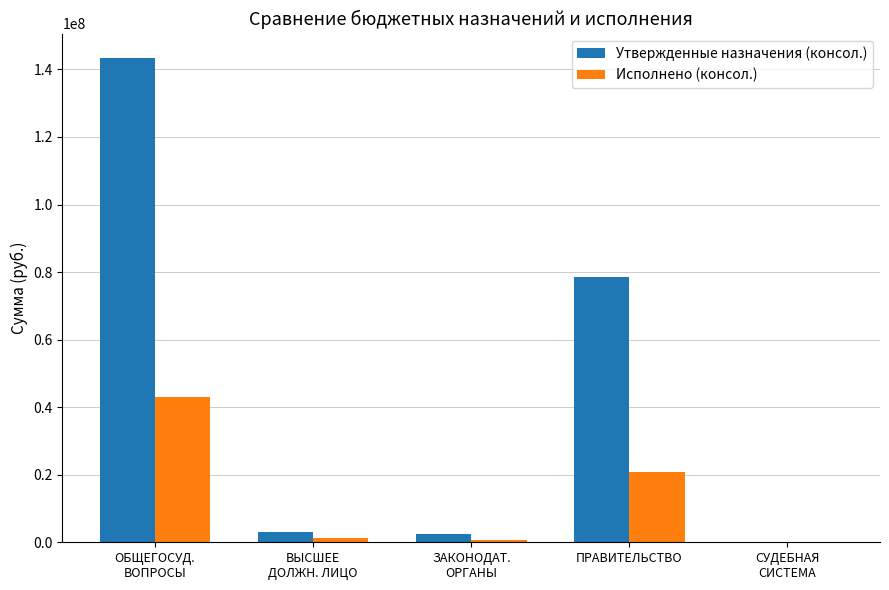

What is the difference between the Утвержденные назначения (консол.) values at ВЫСШЕЕ
ДОЛЖН. ЛИЦО and ЗАКОНОДАТ.
ОРГАНЫ?

539987.0